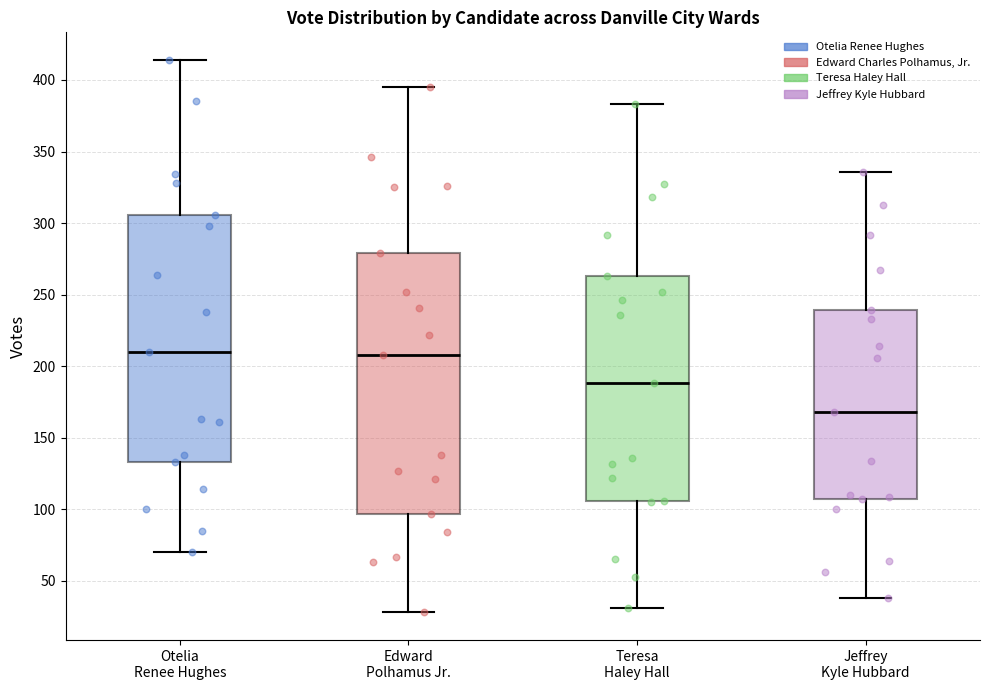

Reading left to right, read every box against the y-axis: the position of its median line, the range the box covers, and the ends of its whiskers. The values are not printed on the chart, so give them approximately, as read against the axis.

Otelia Renee Hughes: median 210, box 135 to 305, whiskers 70 to 415
Edward Polhamus Jr.: median 210, box 95 to 280, whiskers 30 to 395
Teresa Haley Hall: median 190, box 105 to 265, whiskers 30 to 385
Jeffrey Kyle Hubbard: median 170, box 105 to 240, whiskers 40 to 335